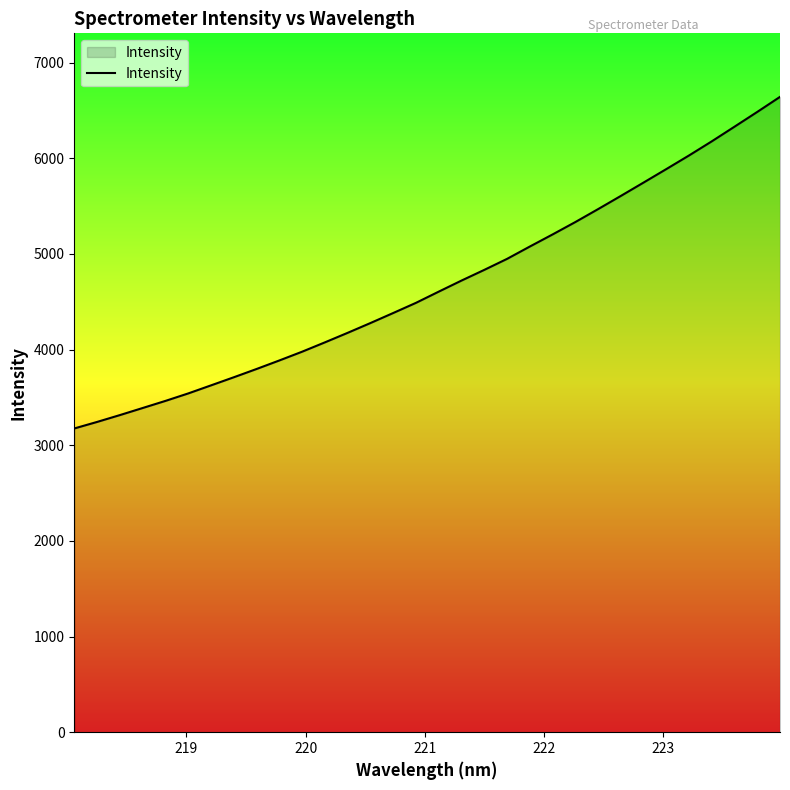

What is the greatest value displayed?

6642.5